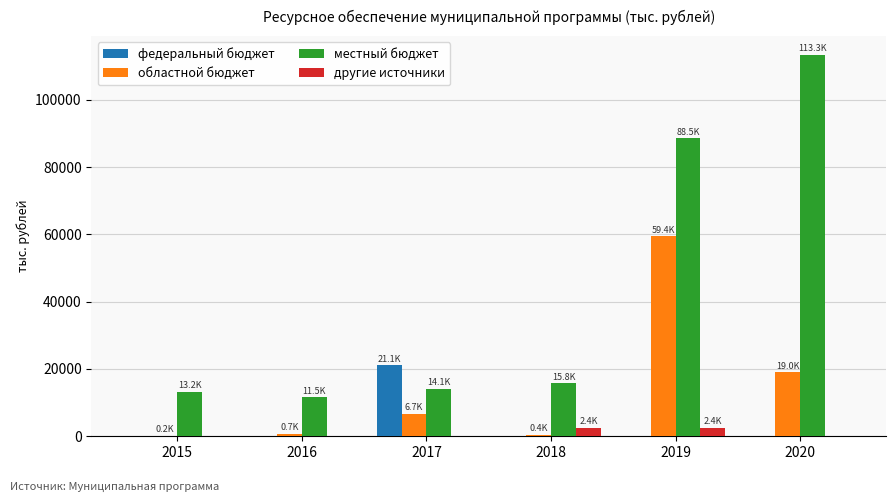

What is the highest value of the федеральный бюджет series?

21099.0